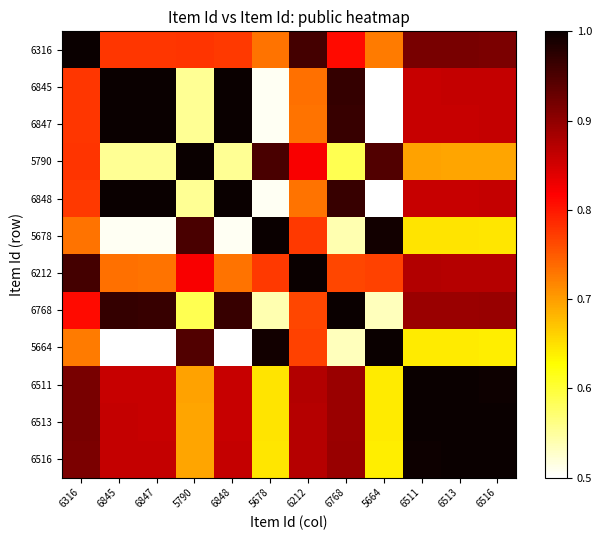

Reading left to right, what are all the values shown in this chart?

6316: 6316=1.0	6845=0.8	6847=0.8	5790=0.8	6848=0.8	5678=0.7	6212=1.0	6768=0.8	5664=0.7	6511=0.9	6513=0.9	6516=0.9
6845: 6316=0.8	6845=1.0	6847=1.0	5790=0.6	6848=1.0	5678=0.5	6212=0.7	6768=1.0	5664=0.5	6511=0.9	6513=0.9	6516=0.9
6847: 6316=0.8	6845=1.0	6847=1.0	5790=0.6	6848=1.0	5678=0.5	6212=0.7	6768=1.0	5664=0.5	6511=0.9	6513=0.9	6516=0.9
5790: 6316=0.8	6845=0.6	6847=0.6	5790=1.0	6848=0.6	5678=1.0	6212=0.8	6768=0.6	5664=0.9	6511=0.7	6513=0.7	6516=0.7
6848: 6316=0.8	6845=1.0	6847=1.0	5790=0.6	6848=1.0	5678=0.5	6212=0.7	6768=1.0	5664=0.5	6511=0.9	6513=0.9	6516=0.9
5678: 6316=0.7	6845=0.5	6847=0.5	5790=1.0	6848=0.5	5678=1.0	6212=0.8	6768=0.5	5664=1.0	6511=0.6	6513=0.6	6516=0.6
6212: 6316=1.0	6845=0.7	6847=0.7	5790=0.8	6848=0.7	5678=0.8	6212=1.0	6768=0.8	5664=0.8	6511=0.9	6513=0.9	6516=0.9
6768: 6316=0.8	6845=1.0	6847=1.0	5790=0.6	6848=1.0	5678=0.5	6212=0.8	6768=1.0	5664=0.5	6511=0.9	6513=0.9	6516=0.9
5664: 6316=0.7	6845=0.5	6847=0.5	5790=0.9	6848=0.5	5678=1.0	6212=0.8	6768=0.5	5664=1.0	6511=0.6	6513=0.6	6516=0.6
6511: 6316=0.9	6845=0.9	6847=0.9	5790=0.7	6848=0.9	5678=0.6	6212=0.9	6768=0.9	5664=0.6	6511=1.0	6513=1.0	6516=1.0
6513: 6316=0.9	6845=0.9	6847=0.9	5790=0.7	6848=0.9	5678=0.6	6212=0.9	6768=0.9	5664=0.6	6511=1.0	6513=1.0	6516=1.0
6516: 6316=0.9	6845=0.9	6847=0.9	5790=0.7	6848=0.9	5678=0.6	6212=0.9	6768=0.9	5664=0.6	6511=1.0	6513=1.0	6516=1.0